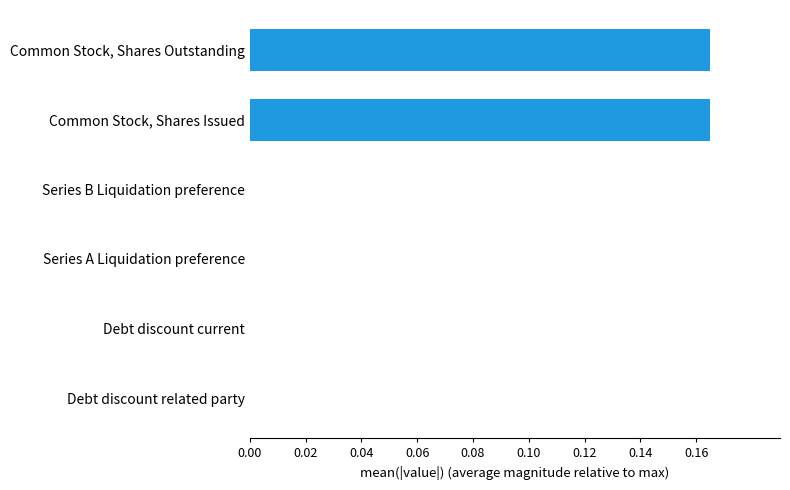

Is it true that the value at Debt discount related party is 0.0?

True